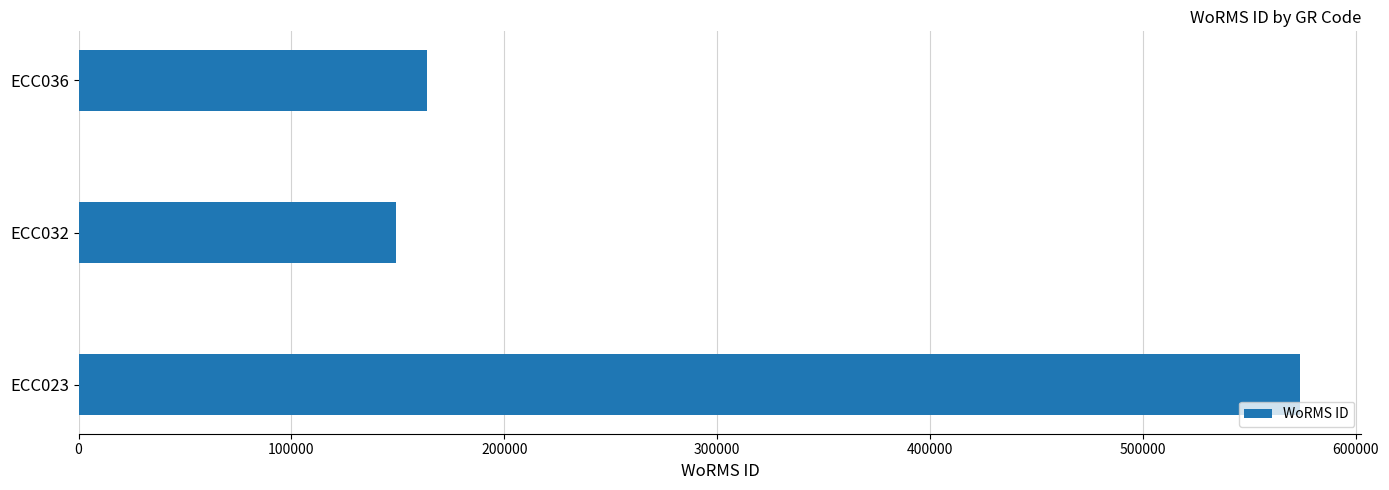

Are the bars horizontal?

Yes